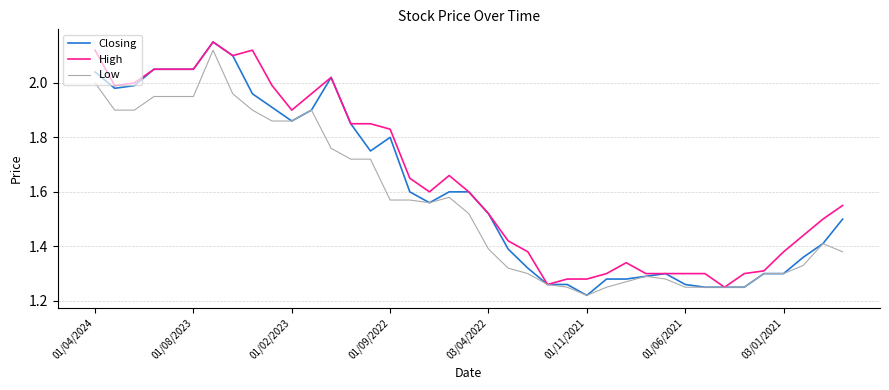

What is the difference between the maximum and second lowest values in the Low series?

0.9